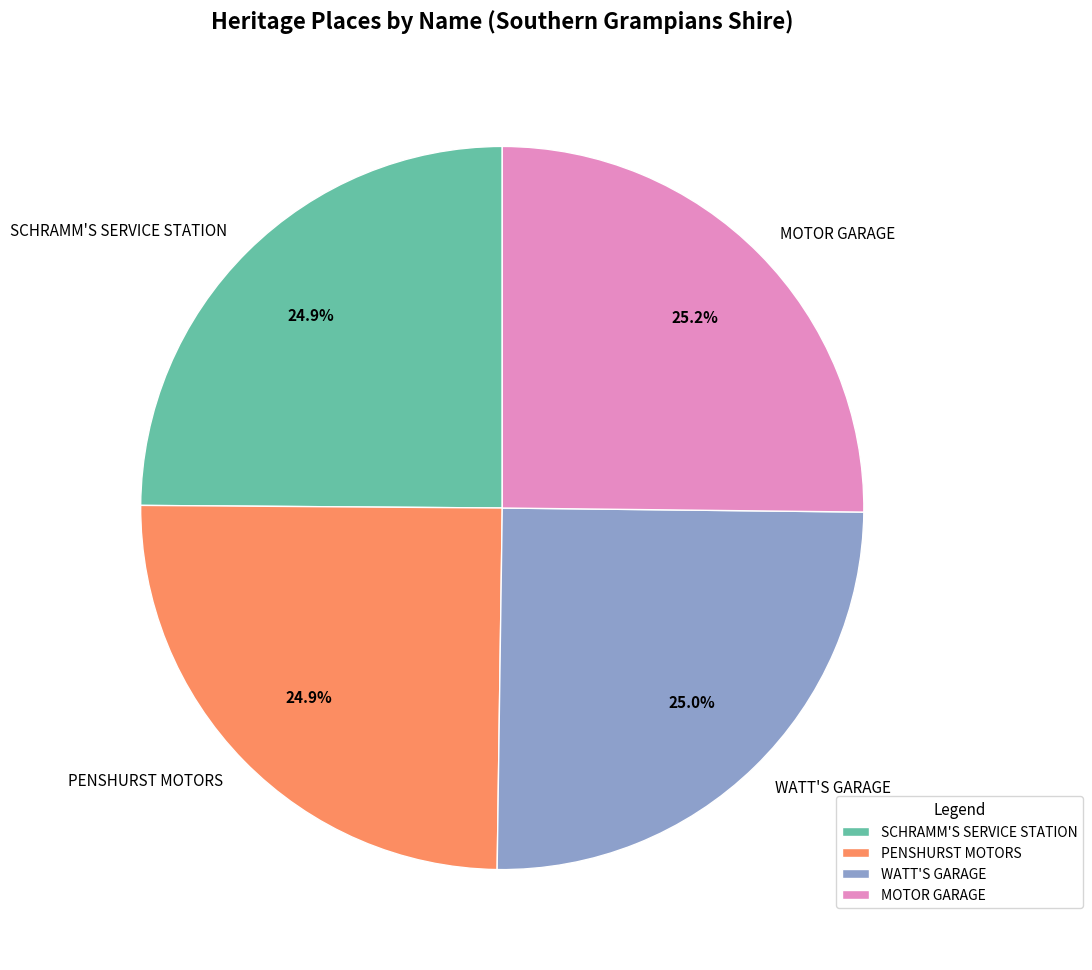

Is there any slice that represents more than half of the pie?

No